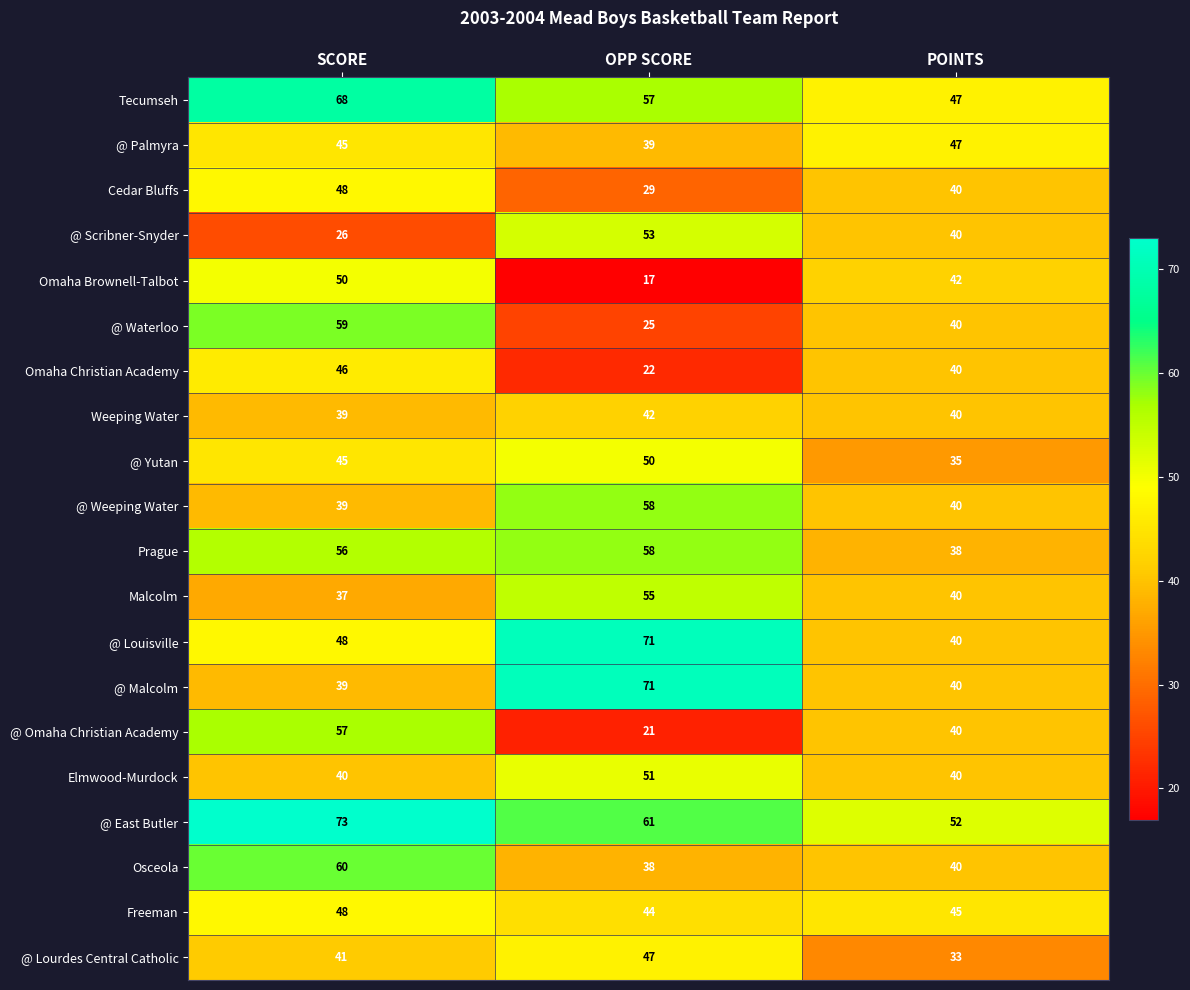

What is the total value across all series at POINTS?

819